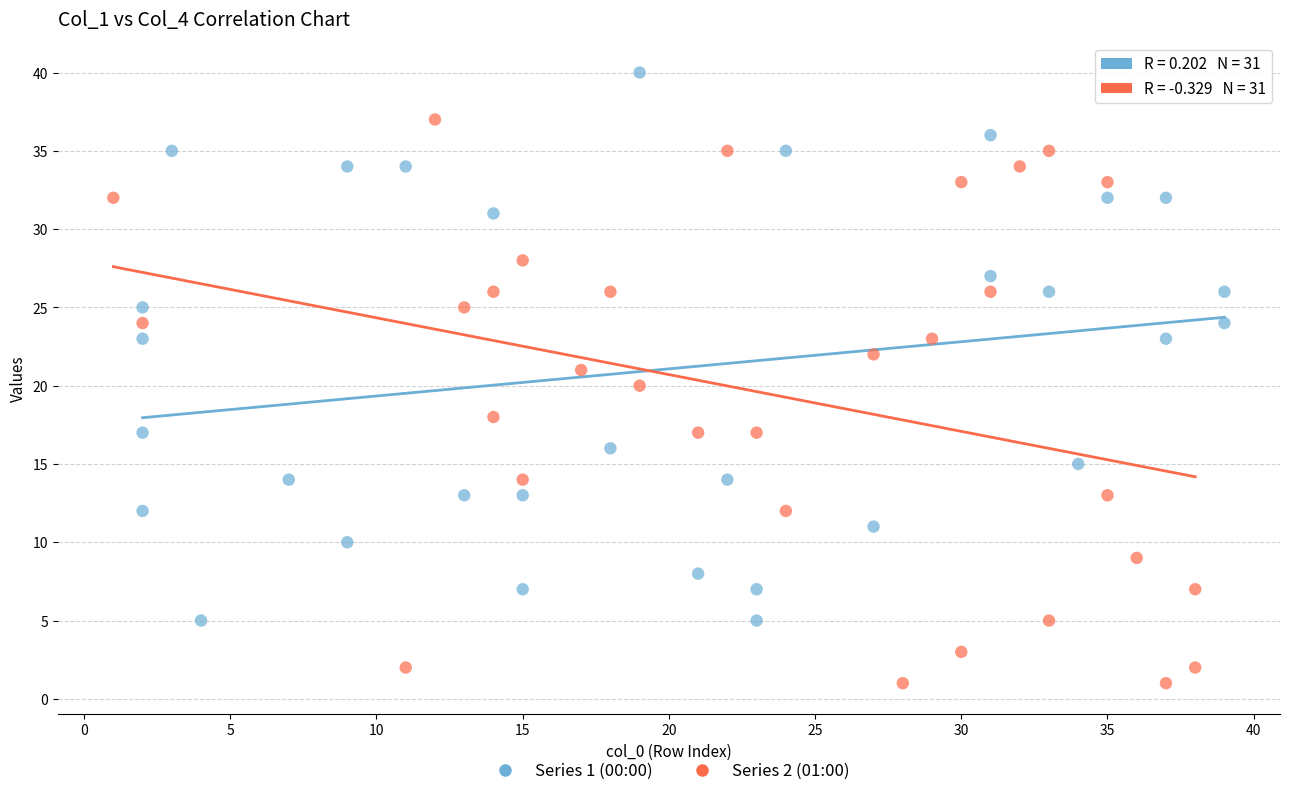

Which series contains the highest Y value?

Series 1 (00:00)